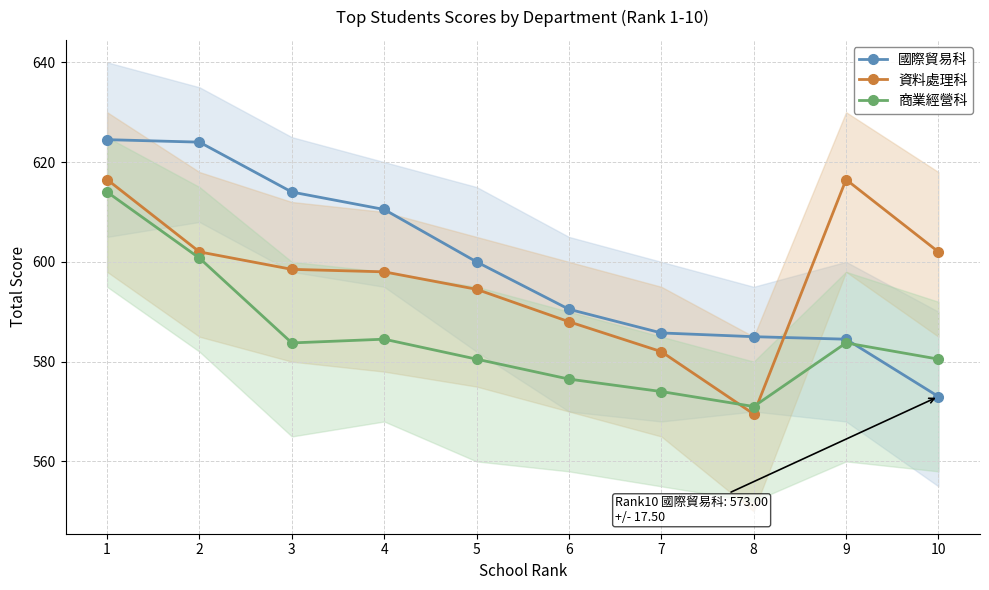

How many interior local valleys does the 商業經營科 series have?

2